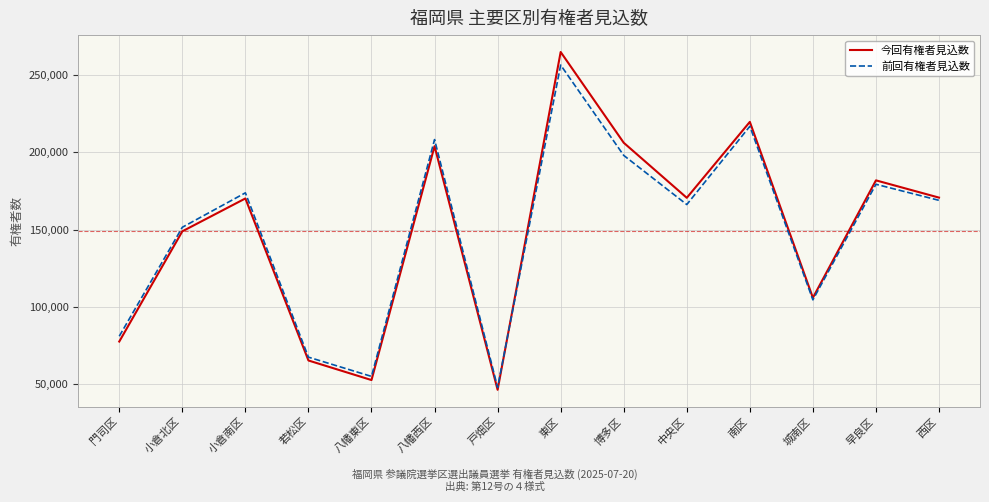

At which label does 今回有権者見込数 first exceed 170516?

八幡西区